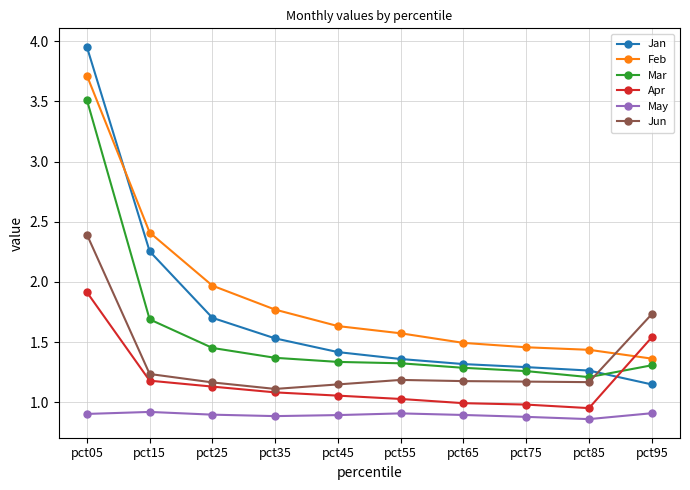

At which category does the chart reach its peak across all series?

pct05